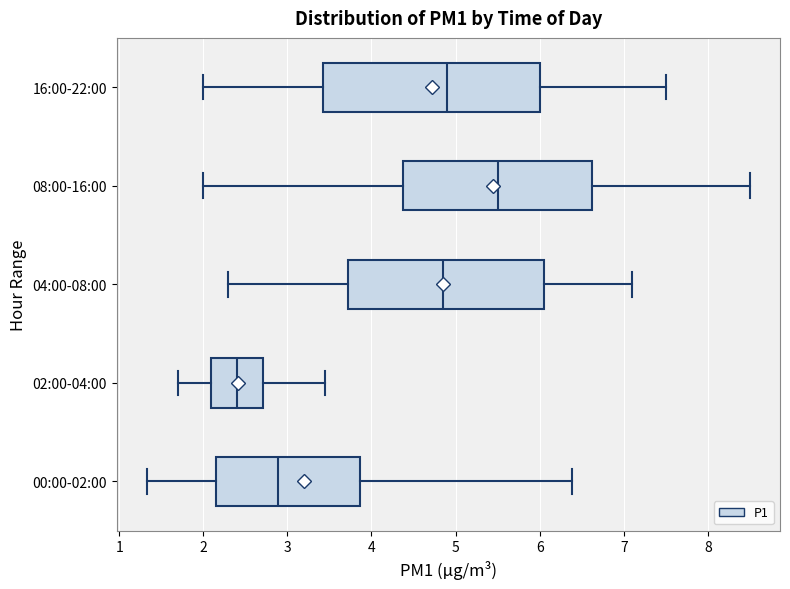

Reading bottom to top, read every box against the x-axis: the position of its median line, the range the box covers, and the ends of its whiskers. The values are not printed on the chart, so give them approximately, as read against the axis.

00:00-02:00: median 2.9, box 2.2 to 3.9, whiskers 1.3 to 6.4
02:00-04:00: median 2.4, box 2.1 to 2.7, whiskers 1.7 to 3.5
04:00-08:00: median 4.9, box 3.7 to 6.1, whiskers 2.3 to 7.1
08:00-16:00: median 5.5, box 4.4 to 6.6, whiskers 2.0 to 8.5
16:00-22:00: median 4.9, box 3.4 to 6.0, whiskers 2.0 to 7.5